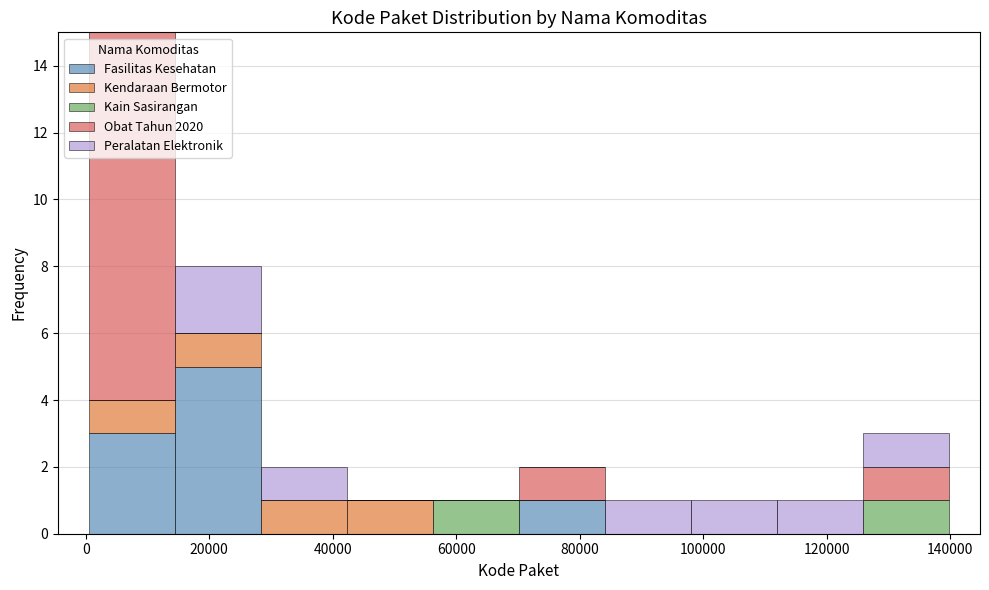

Which range on the x-axis has the tallest stacked bar (by total height)?

0 to 14000